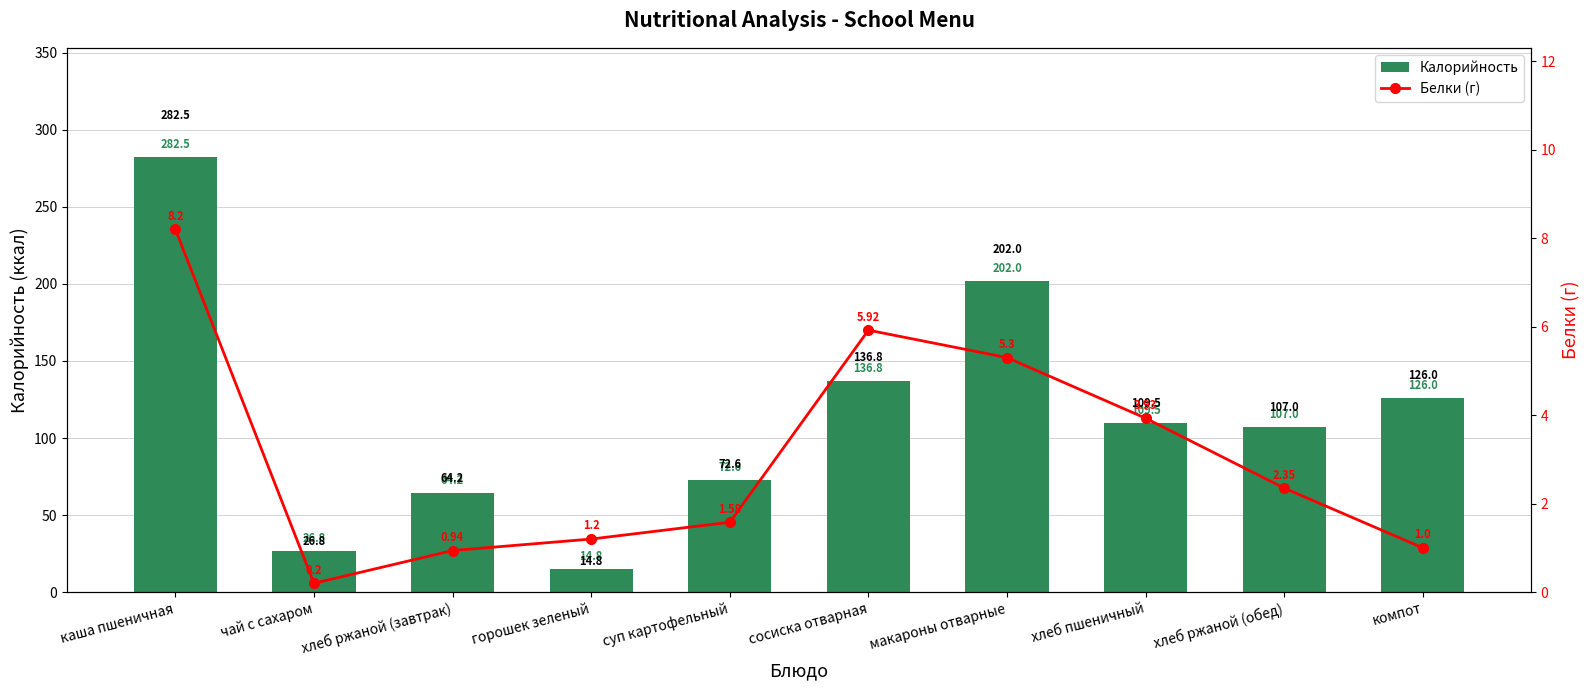

Is the value of Калорийность at хлеб ржаной (обед) greater than the value of Белки (г) at хлеб пшеничный?

Yes